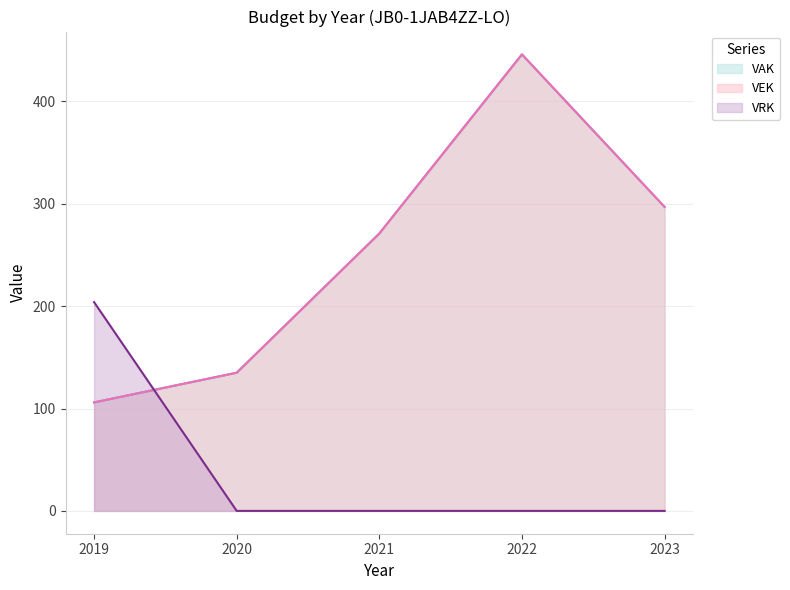

Reading right to left, extract all data points from this chart.

VAK: 2023=297	2022=446	2021=271	2020=135	2019=106
VEK: 2023=297	2022=446	2021=271	2020=135	2019=106
VRK: 2023=0	2022=0	2021=0	2020=0	2019=204